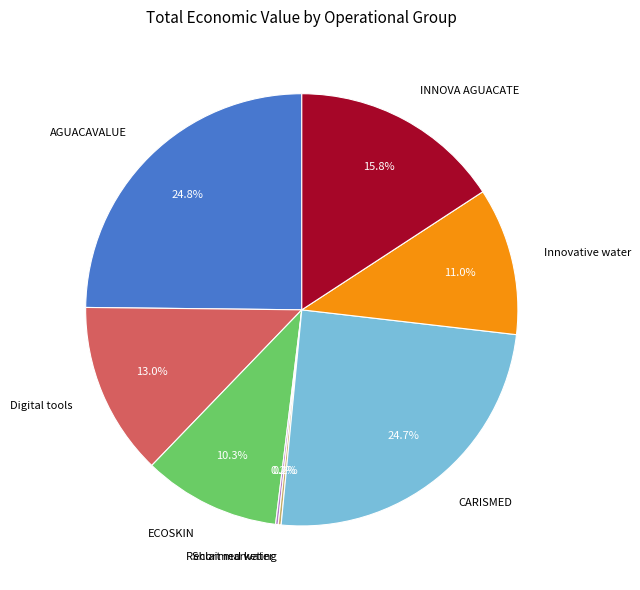

Combined, do ECOSKIN and Innovative water account for over 50%?

No